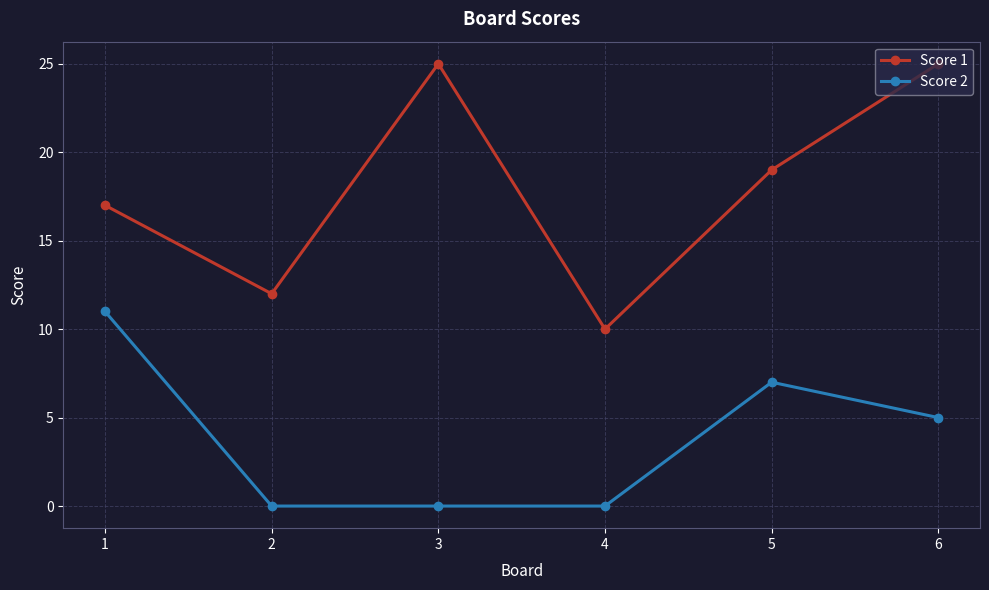

Which series has the widest spread of values?

Score 1